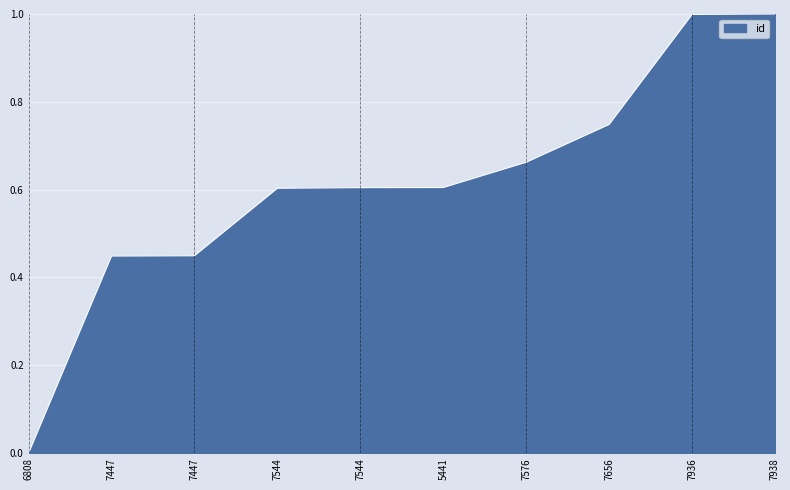

Does the chart have visible grid lines?

Yes